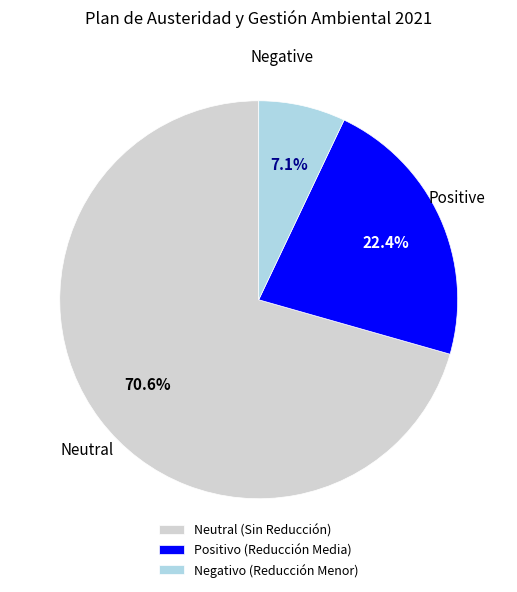

Rank the categories by value from lowest to highest.

Negativo (Reducción Menor), Positivo (Reducción Media), Neutral (Sin Reducción)